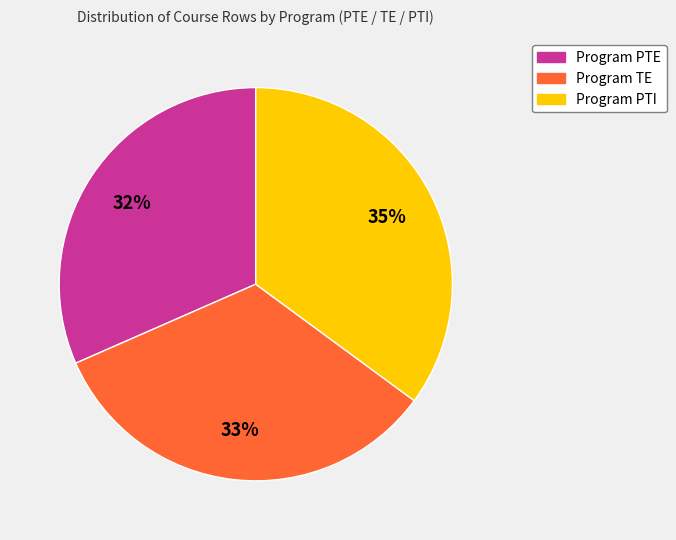

Is there any slice that represents more than half of the pie?

No